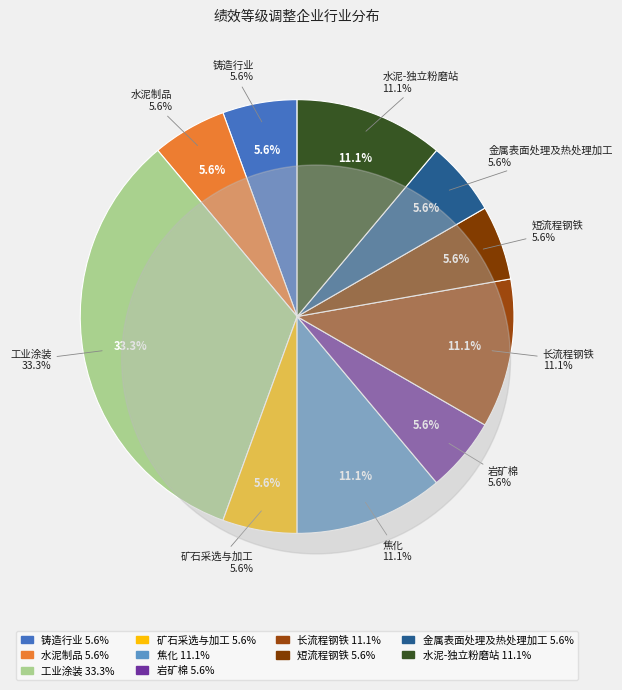

Approximately how many times larger is the value at 水泥-独立粉磨站 compared to 岩矿棉?

2.0